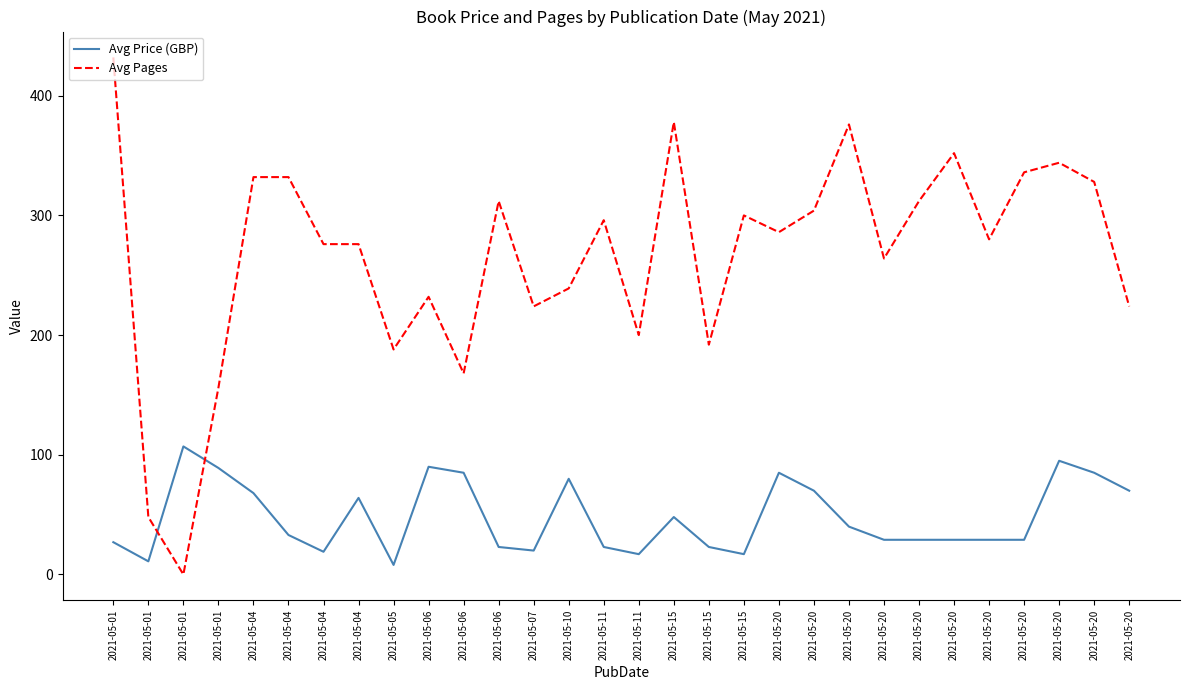

Does the chart display data point markers on the line(s)?

No